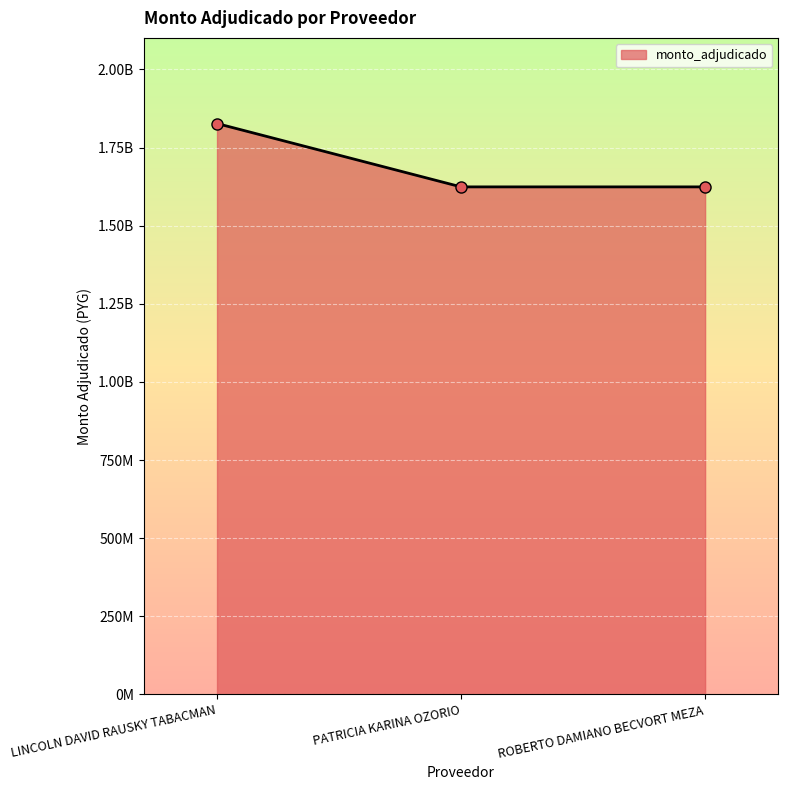

Is this an area chart (filled region under the line)?

Yes